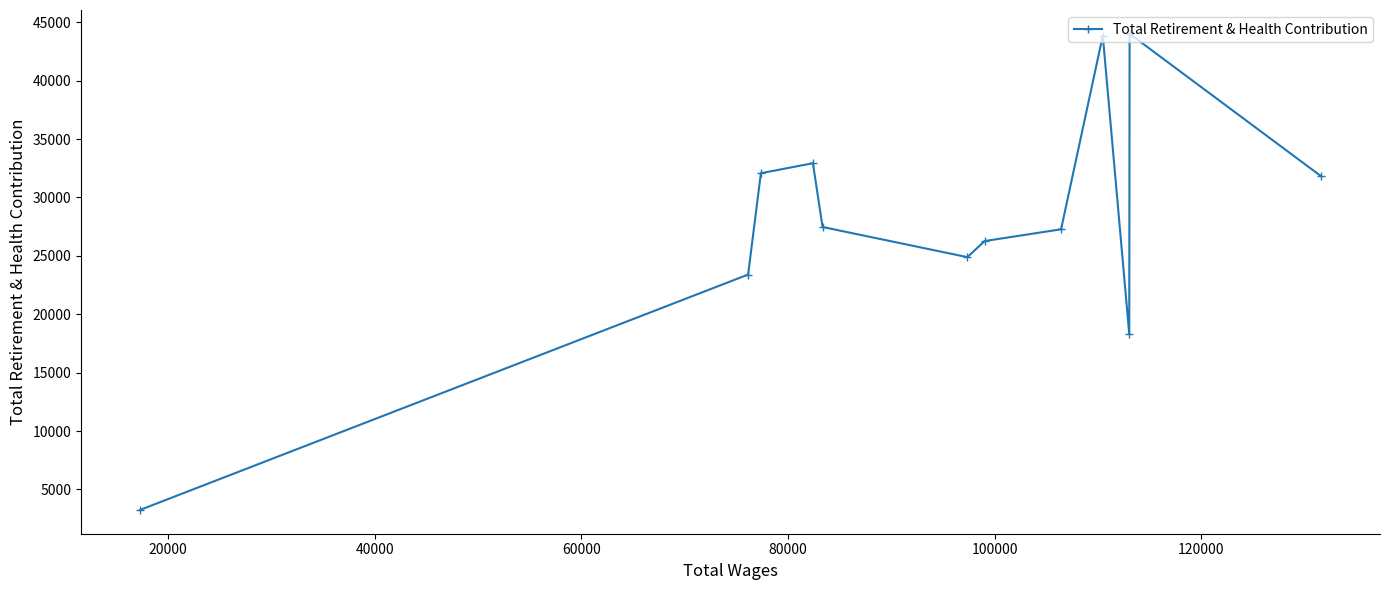

How many distinct data groups are displayed?

1